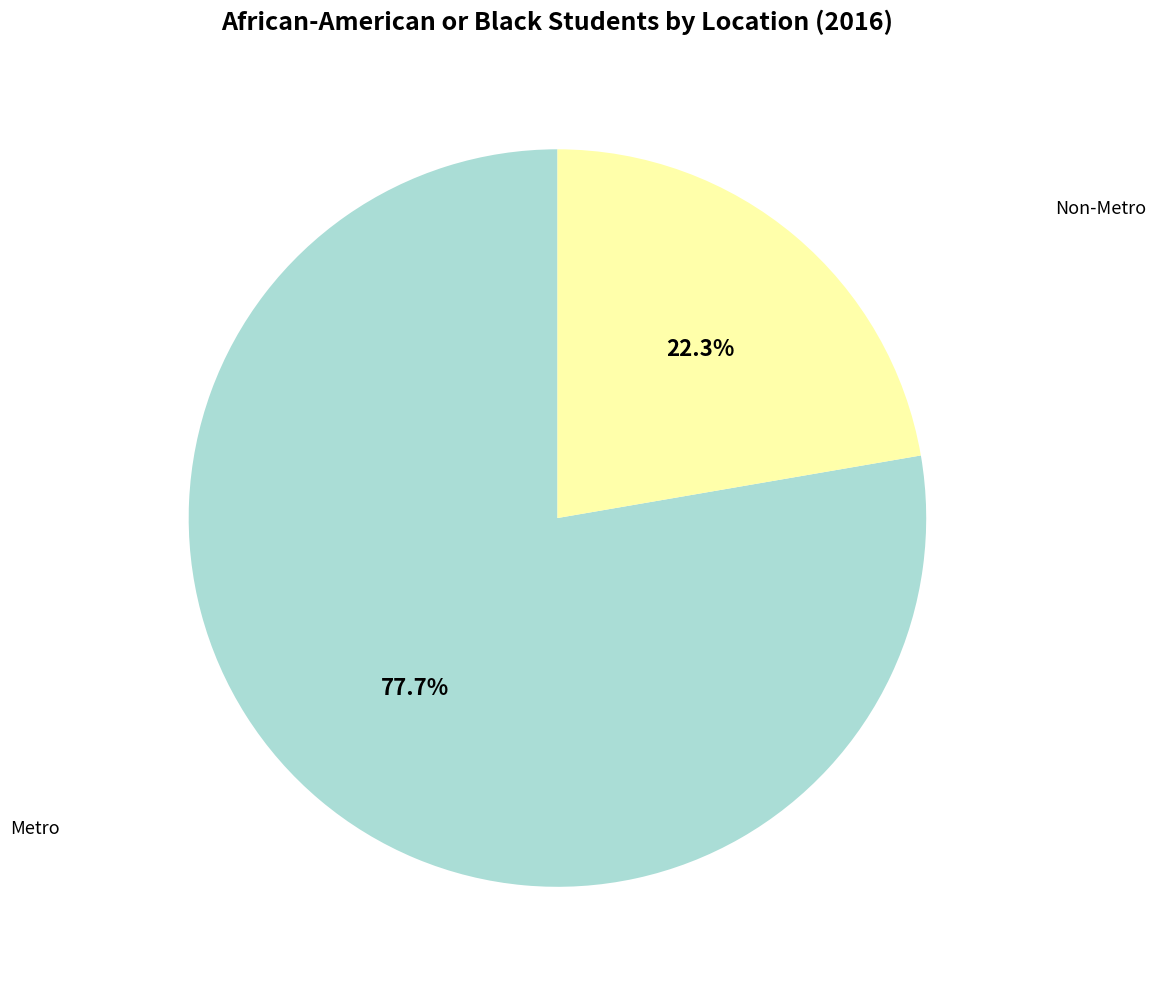

Is there any slice that represents more than half of the pie?

Yes